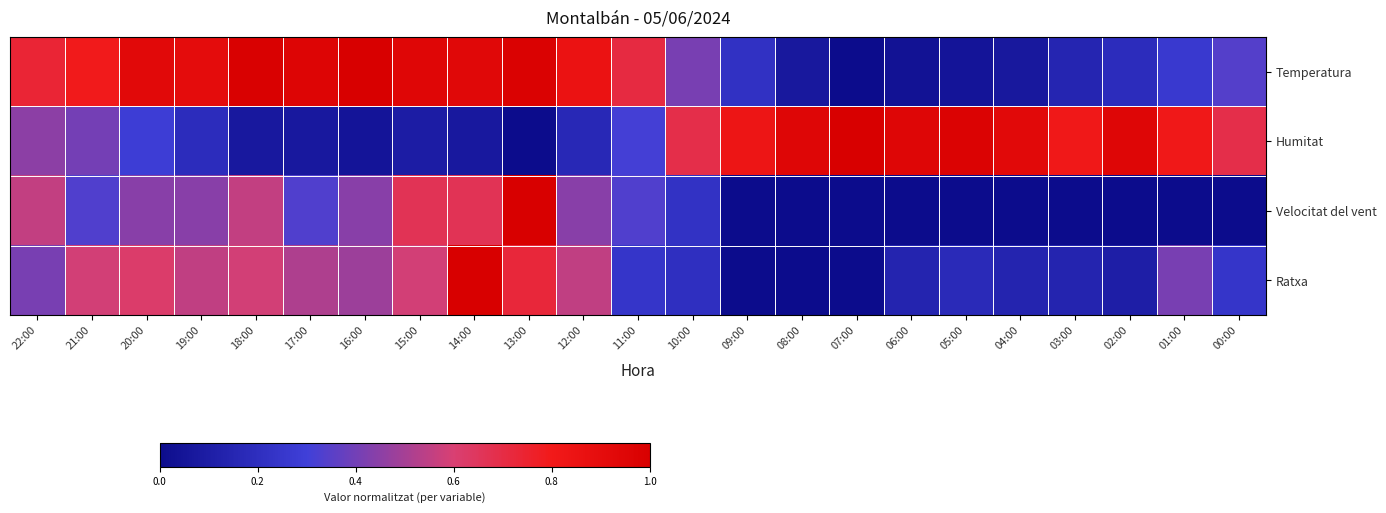

At how many categories does at least one series exceed 0?

23